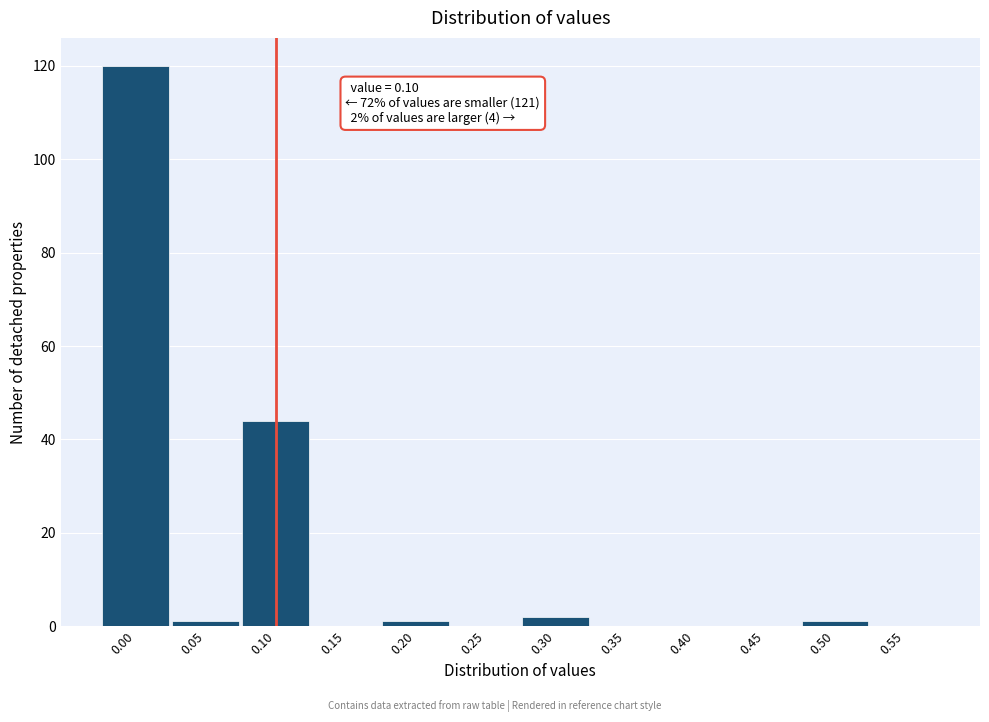

Which range on the x-axis has the tallest bar?

-0.025 to 0.025